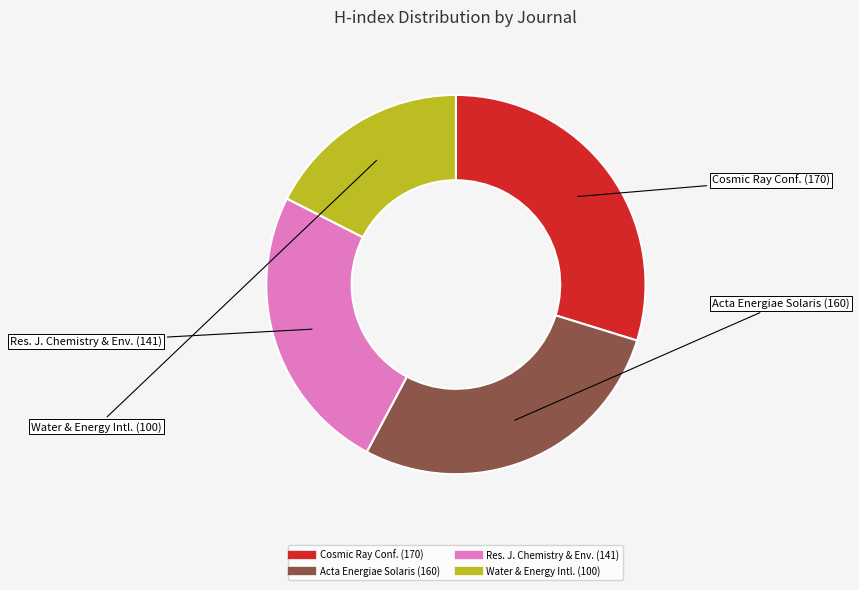

Is there a majority slice in this chart?

No